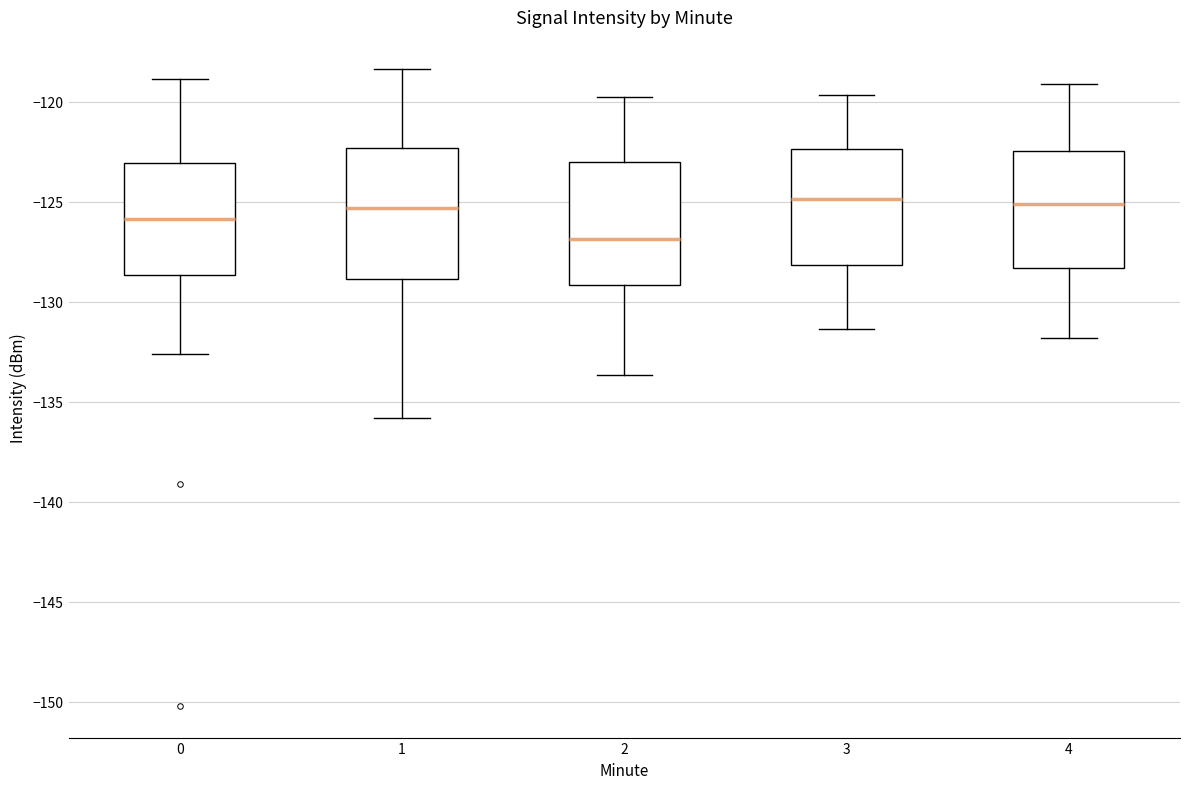

Where does the median line of the box at x = 2 sit on the y-axis? The values are not printed on the chart, so give them approximately, as read against the axis.

-127.0